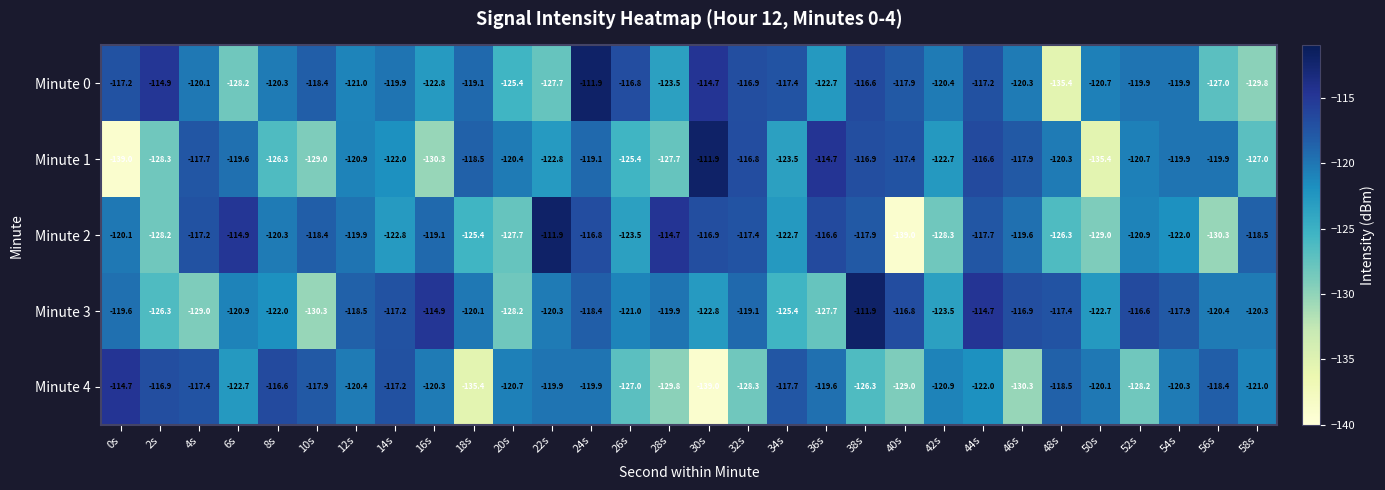

At which label does Minute 0 reach its minimum?

48s